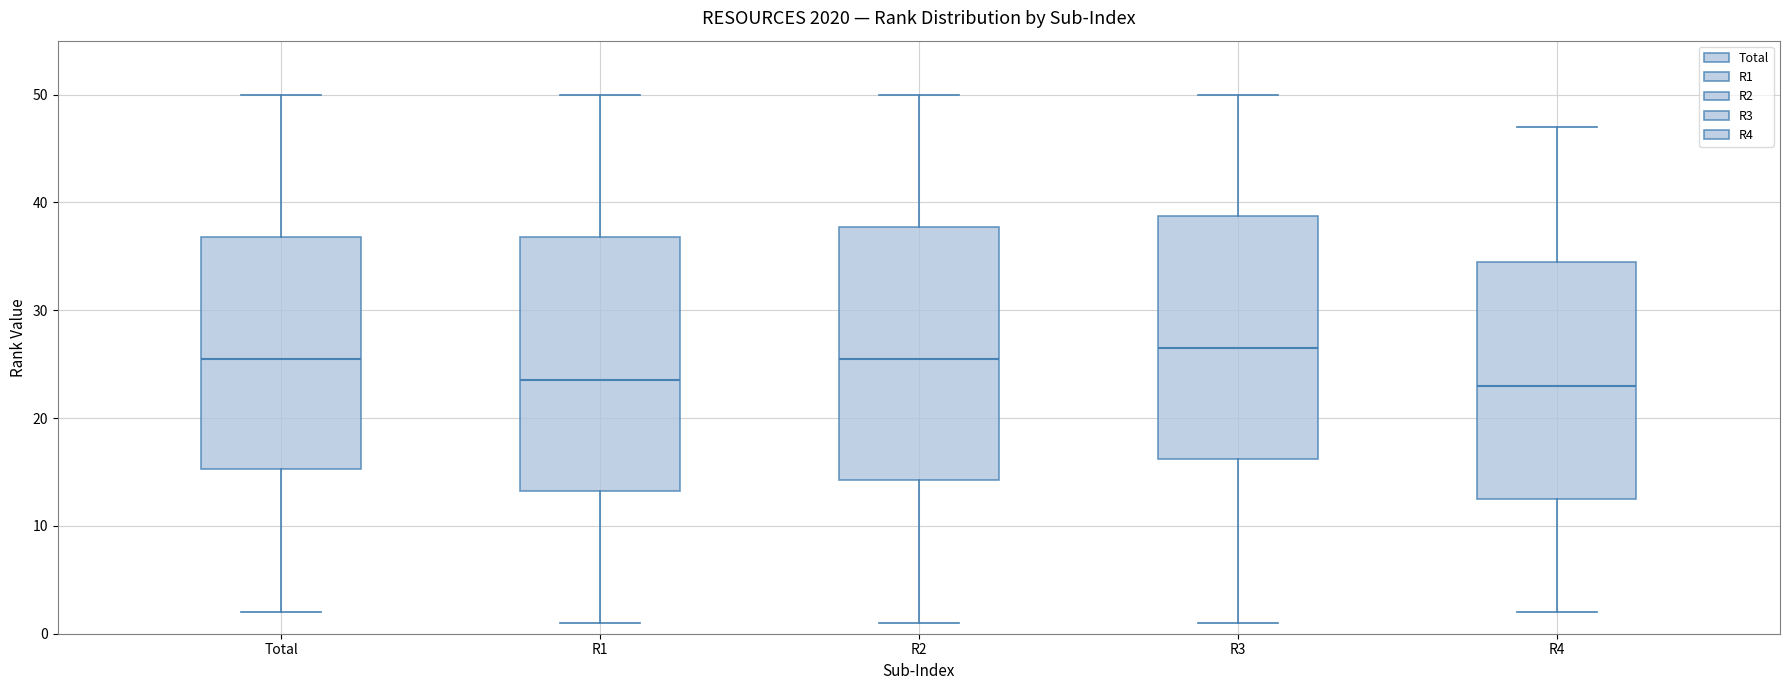

Where does the upper whisker of the box for R3 end on the y-axis? The values are not printed on the chart, so give them approximately, as read against the axis.

50